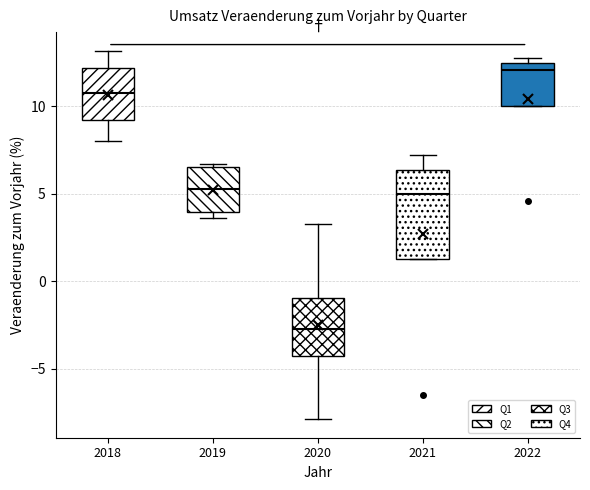

Reading left to right, transcribe this box plot: for each box, give where its median line is, the range the box spans, and where its two whiskers end, as read against the y-axis. The values are not printed on the chart, so give them approximately, as read against the axis.

2018: median 11.0, box 9.0 to 12.0, whiskers 8.0 to 13.0
2019: median 5.5, box 4.0 to 6.5, whiskers 3.5 to 6.5 (just above the box's upper edge)
2020: median -2.5, box -4.5 to -1.0, whiskers -8.0 to 3.5
2021: median 5.0, box 1.5 to 6.5, whiskers 1.5 to 7.0
2022: median 12.0, box 10.0 to 12.5, whiskers 10.0 to 13.0